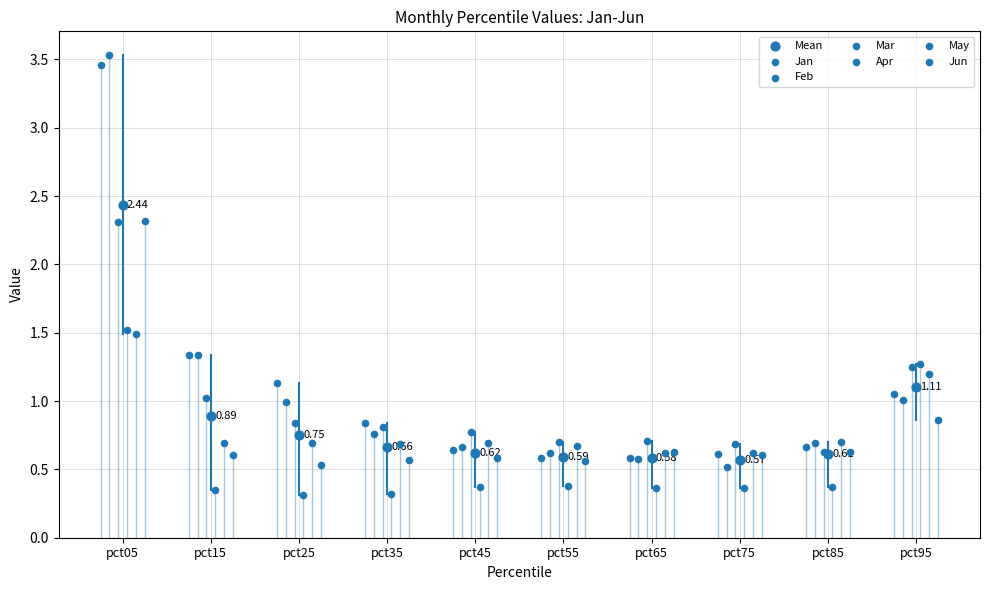

Which series contains the highest Y value?

Feb